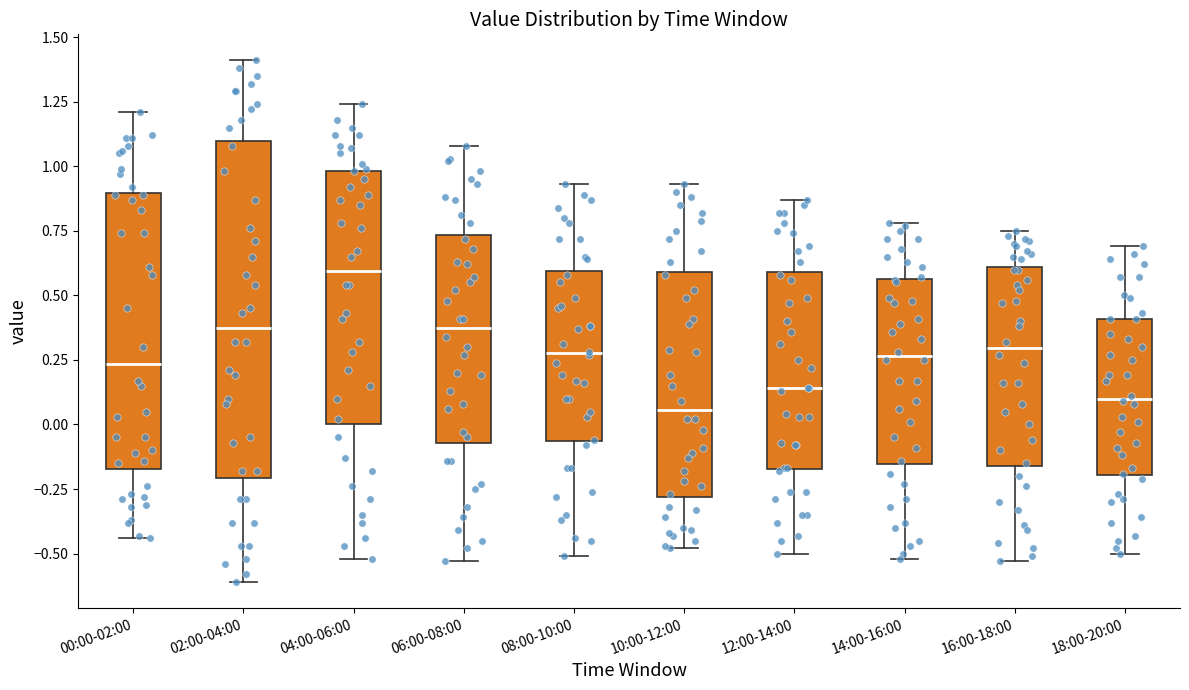

Reading left to right, read every box against the y-axis: the position of its median line, the range the box covers, and the ends of its whiskers. The values are not printed on the chart, so give them approximately, as read against the axis.

00:00-02:00: median 0.25, box -0.15 to 0.90, whiskers -0.45 to 1.20
02:00-04:00: median 0.40, box -0.20 to 1.10, whiskers -0.60 to 1.40
04:00-06:00: median 0.60, box 0.00 to 1.00, whiskers -0.50 to 1.25
06:00-08:00: median 0.40, box -0.05 to 0.75, whiskers -0.55 to 1.10
08:00-10:00: median 0.30, box -0.05 to 0.60, whiskers -0.50 to 0.95
10:00-12:00: median 0.05, box -0.30 to 0.60, whiskers -0.50 to 0.95
12:00-14:00: median 0.15, box -0.15 to 0.60, whiskers -0.50 to 0.85
14:00-16:00: median 0.25, box -0.15 to 0.55, whiskers -0.50 to 0.80
16:00-18:00: median 0.30, box -0.15 to 0.60, whiskers -0.55 to 0.75
18:00-20:00: median 0.10, box -0.20 to 0.40, whiskers -0.50 to 0.70